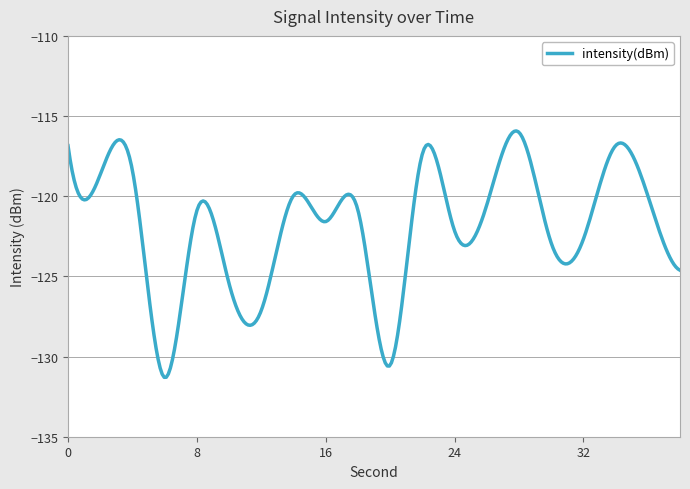

What is the maximum value shown in the chart?

-115.9